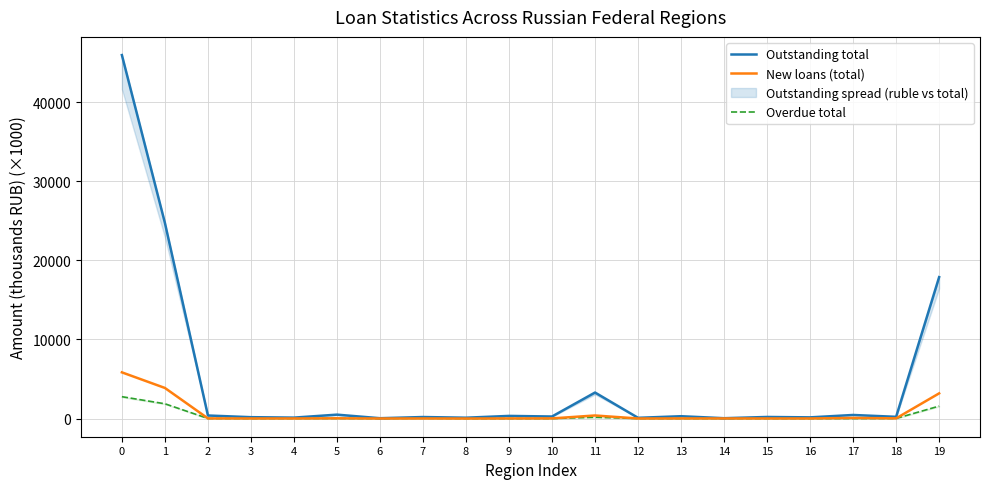

Reading left to right, transcribe all the data shown in this chart.

Outstanding total: 45974.4	24746.4	386.2	174.1	118.7	494.5	42.6	192.4	107.0	334.3	258.9	3291.4	92.9	295.9	44.5	200.7	150.4	453.2	219.3	17889.6
New loans (total): 5843.5	3870.1	20.2	12.5	12.0	31.8	5.7	12.3	3.5	14.4	20.0	388.0	8.3	15.5	13.2	11.6	11.6	76.9	25.7	3186.8
Overdue total: 2766.4	1869.0	13.0	4.4	11.6	16.7	3.2	34.0	0.8	3.9	3.2	164.0	5.7	4.4	3.3	3.8	3.2	5.0	13.8	1575.0